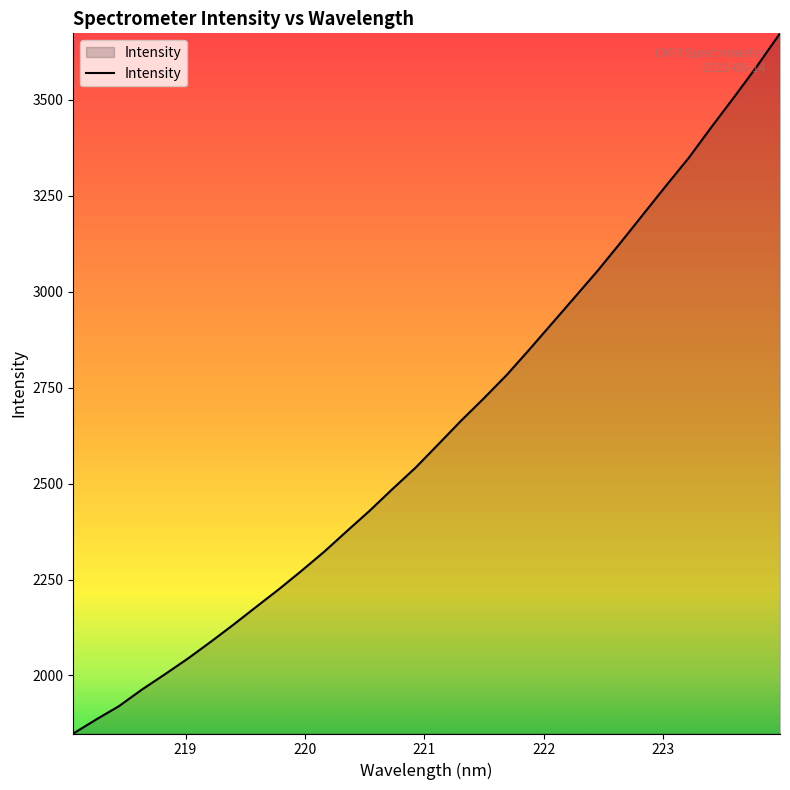

What is the greatest value displayed?

3673.6